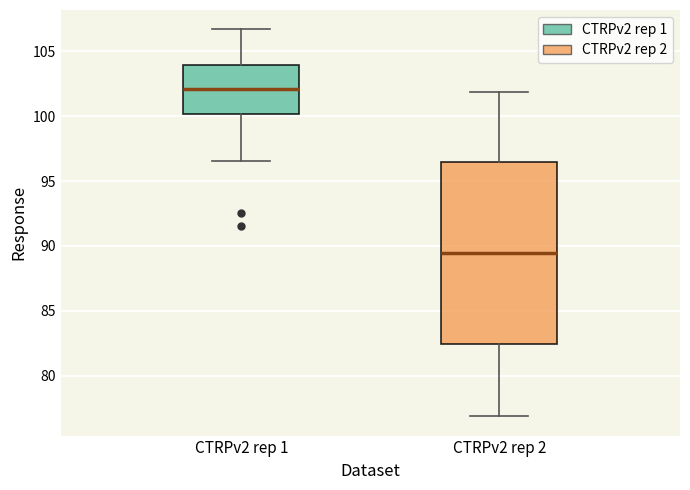

Which box has the highest median line?

CTRPv2 rep 1